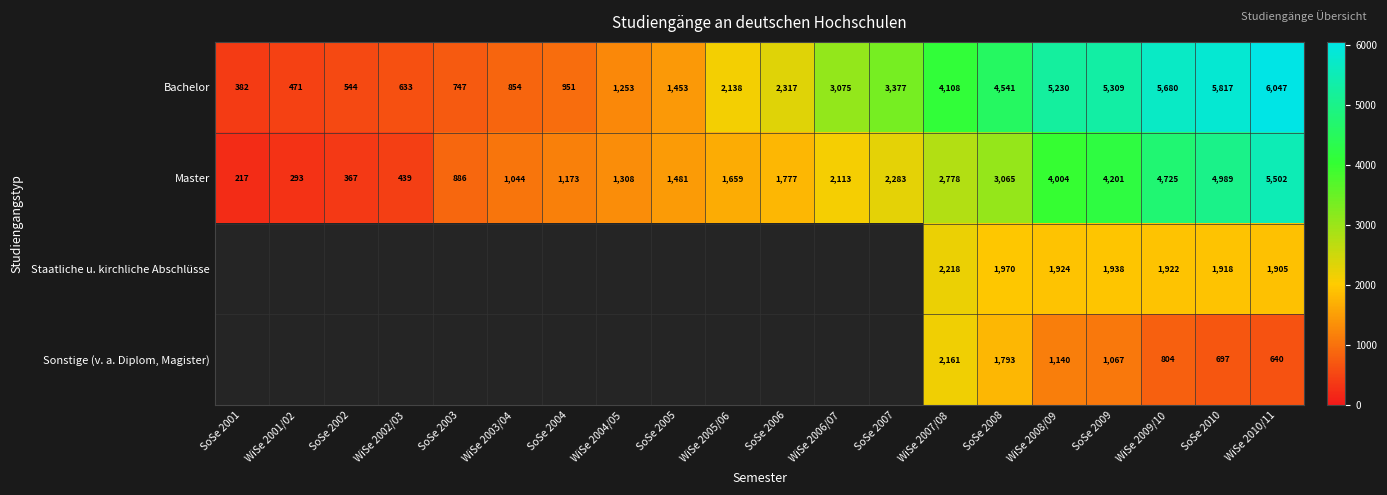

At SoSe 2010, list the series in order from smallest to largest.

Sonstige (v. a. Diplom, Magister), Staatliche u. kirchliche Abschlüsse, Master, Bachelor